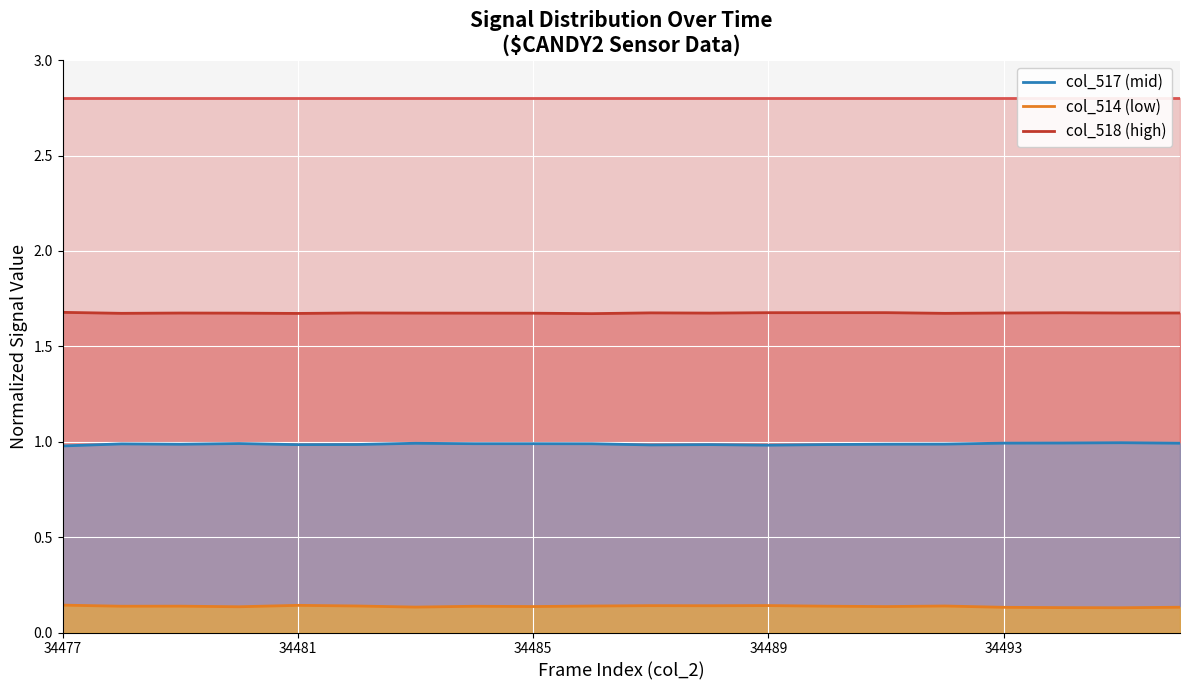

True or false: col_517 (mid) and col_518 (high) intersect in this chart.

False